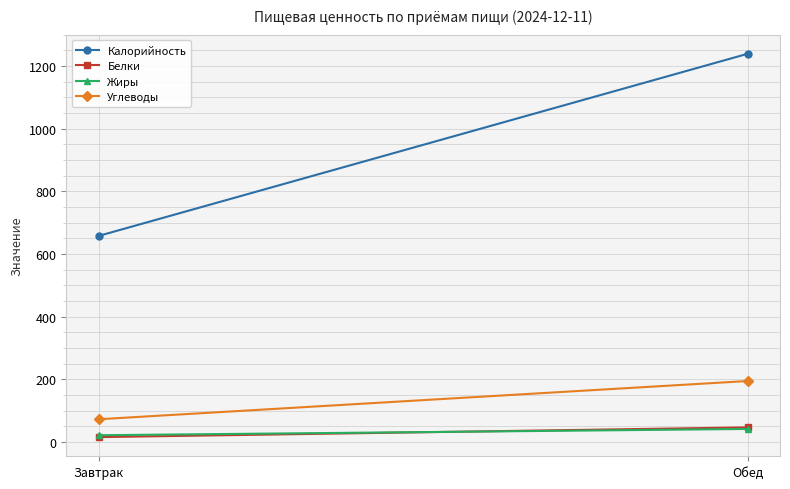

What are all the series names shown in the legend?

Калорийность, Белки, Жиры, Углеводы